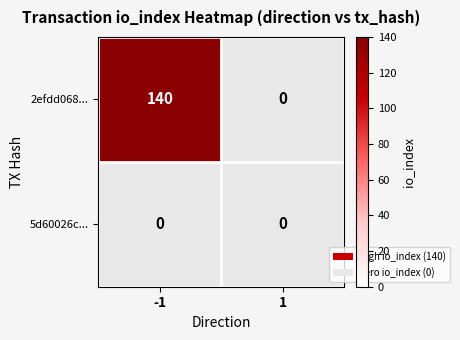

Rank the series at col_-1 from lowest to highest value.

5d60026c..., 2efdd068...